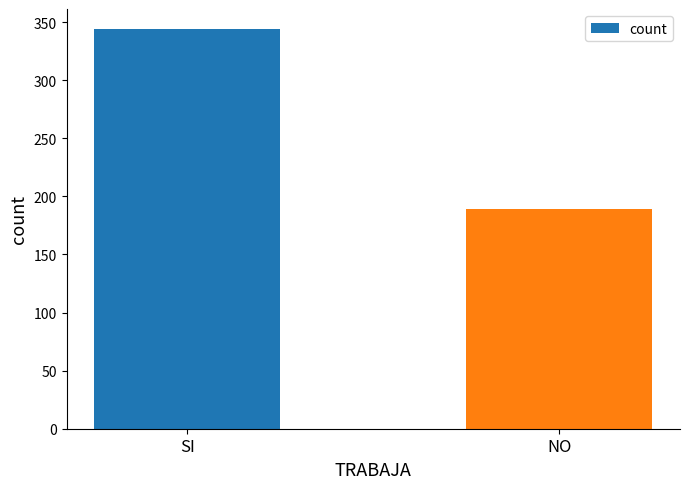

The chart shows a value of 189 at NO. True or false?

True